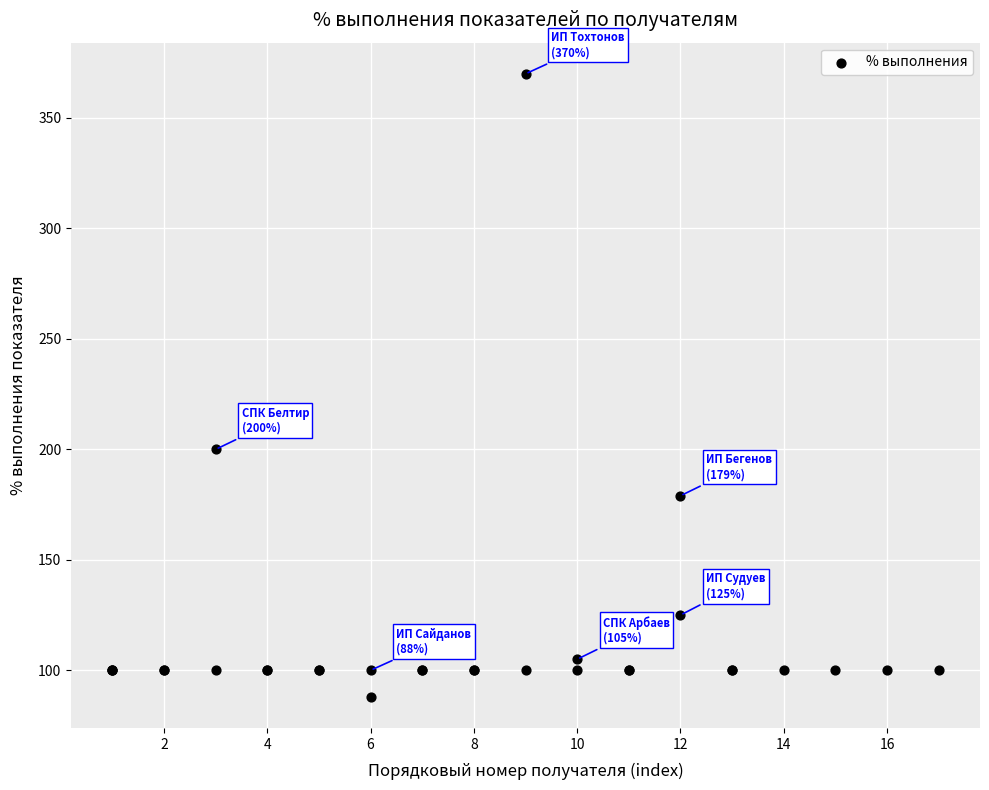

What Y value in the scatter plot is closest to 229?

200